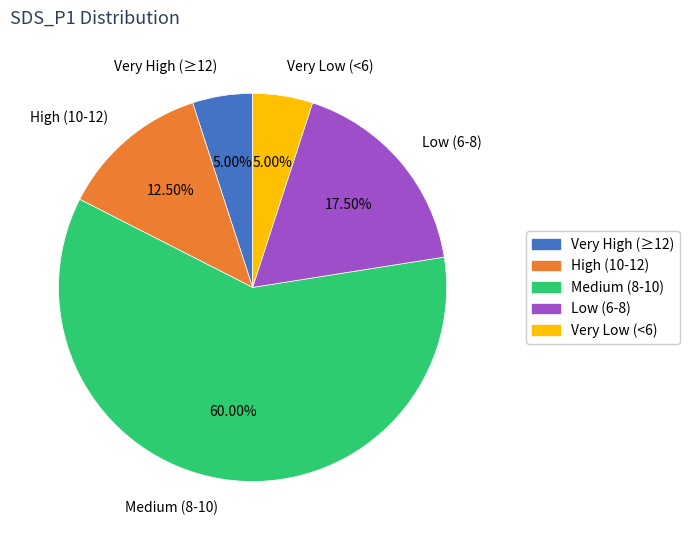

Which has a higher value, Very Low (<6) or High (10-12)?

High (10-12)